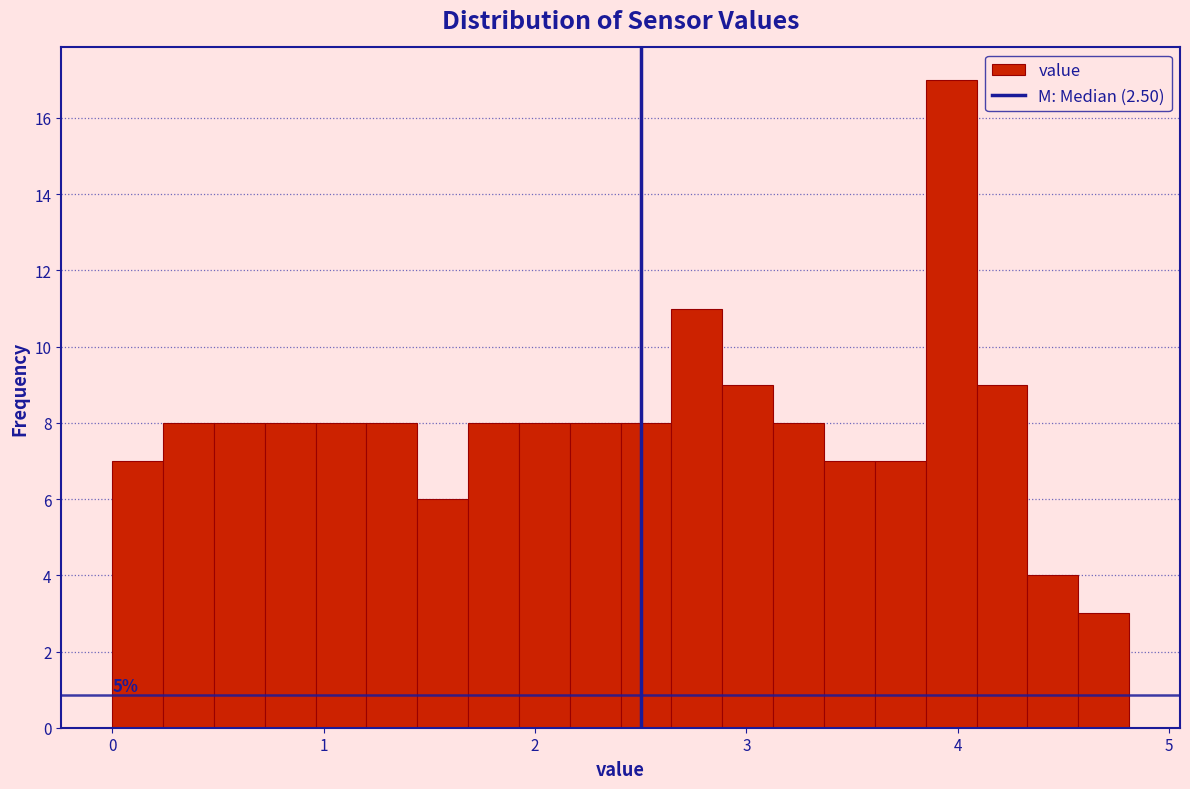

Around what value on the x-axis is the tallest bar? Give the approximate position of its centre, as read against the axis.

4.0